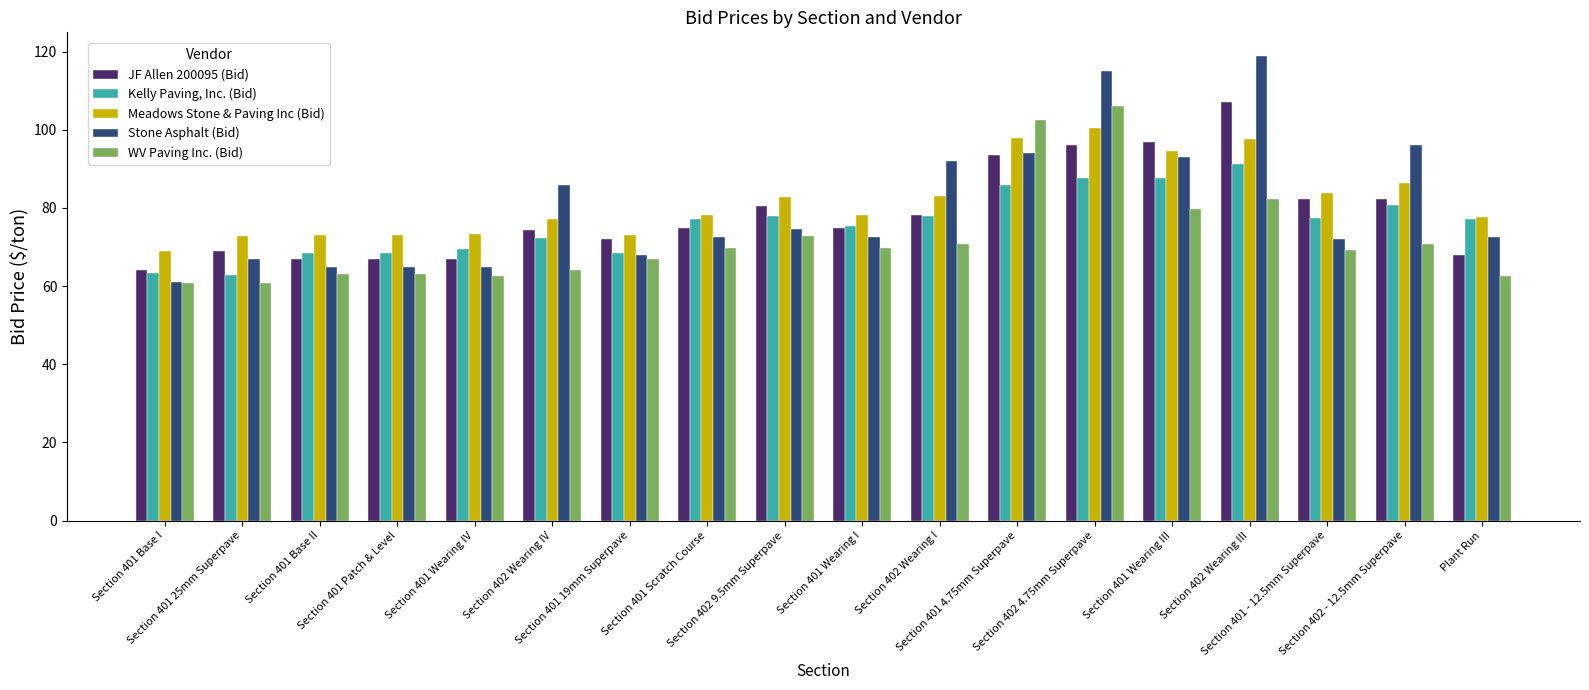

Are the bars horizontal?

No